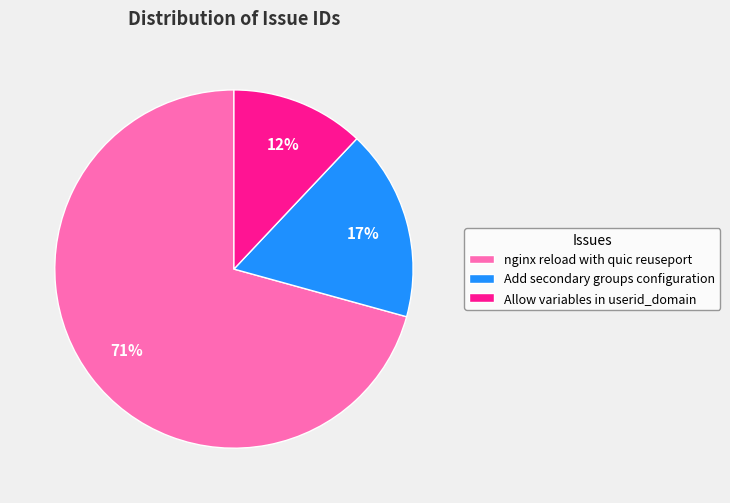

Rank the categories by value from highest to lowest.

nginx reload with quic reuseport, Add secondary groups configuration, Allow variables in userid_domain